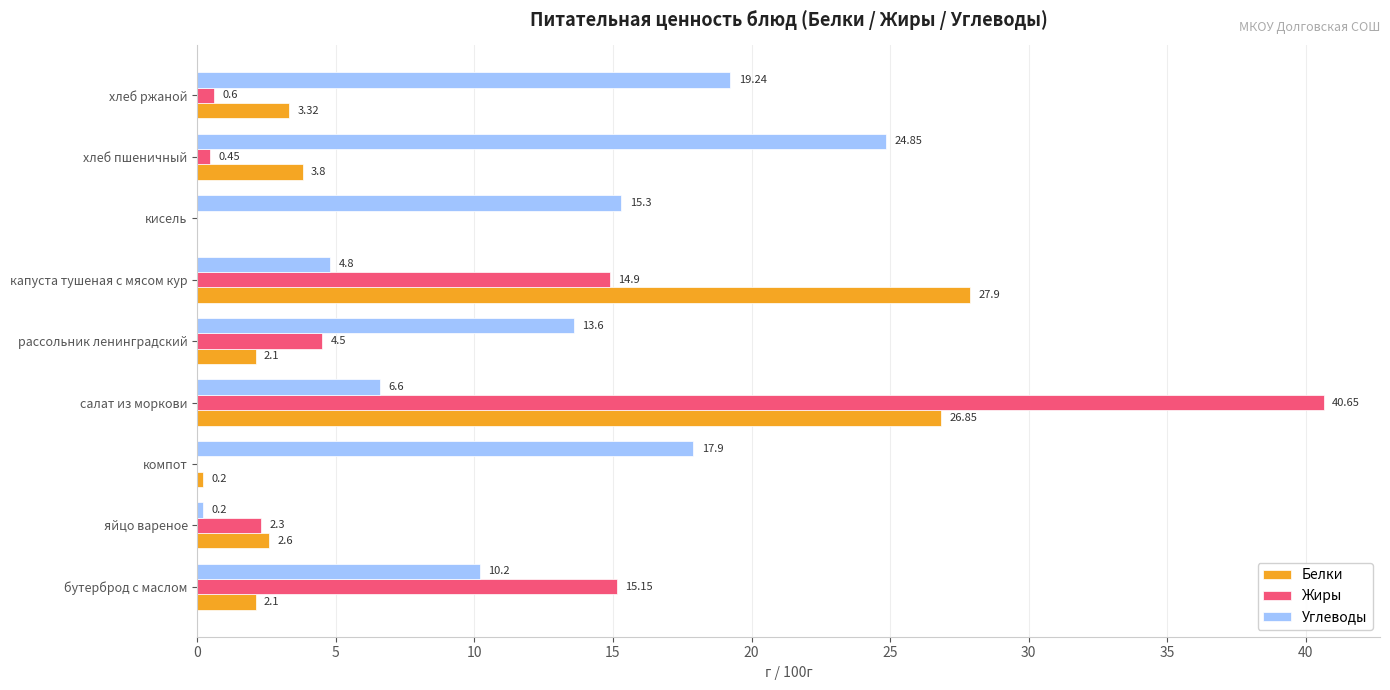

Which series has the largest total across all categories?

Углеводы